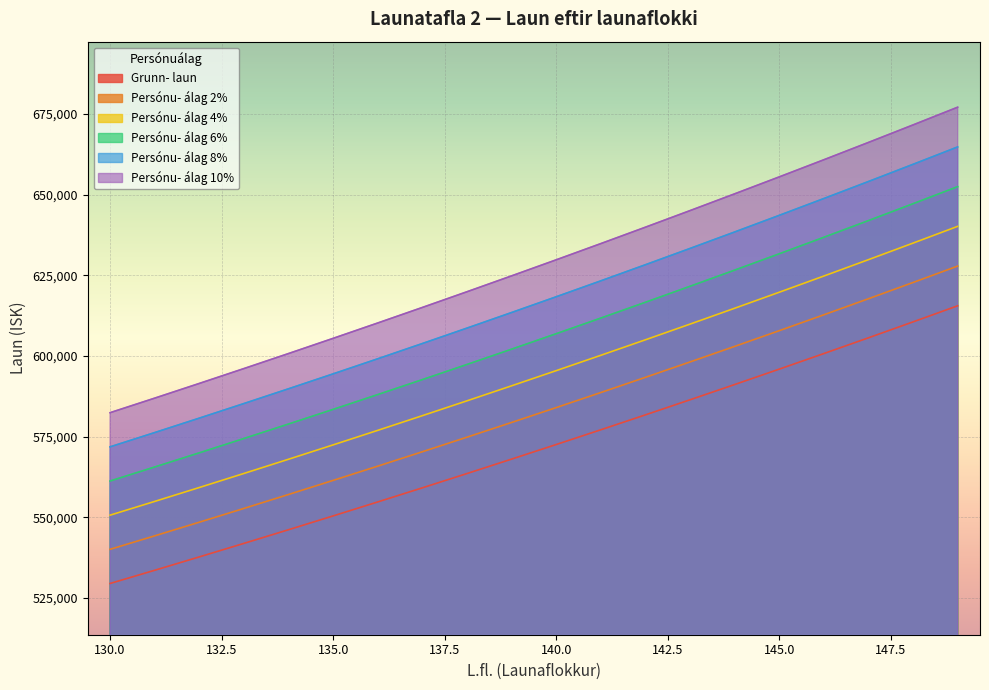

How many data points in Persónu- álag 4% are above 595414?

9